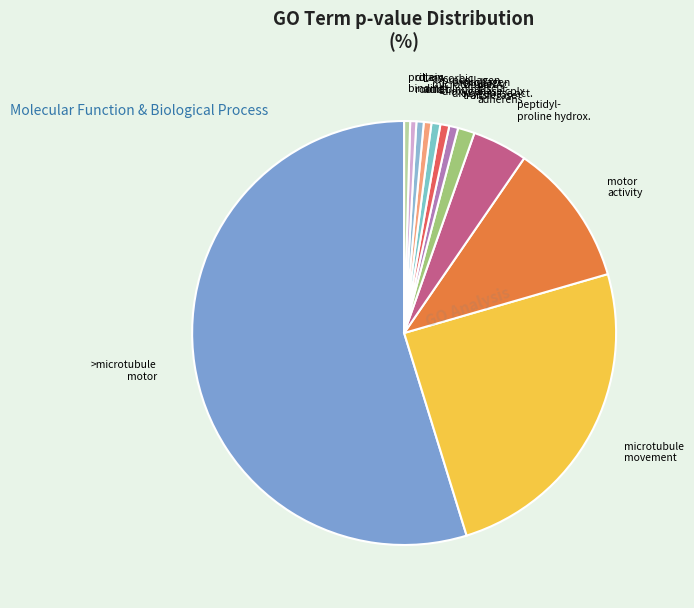

True or false: ciliary rootlet accounts for 29% of the total.

False